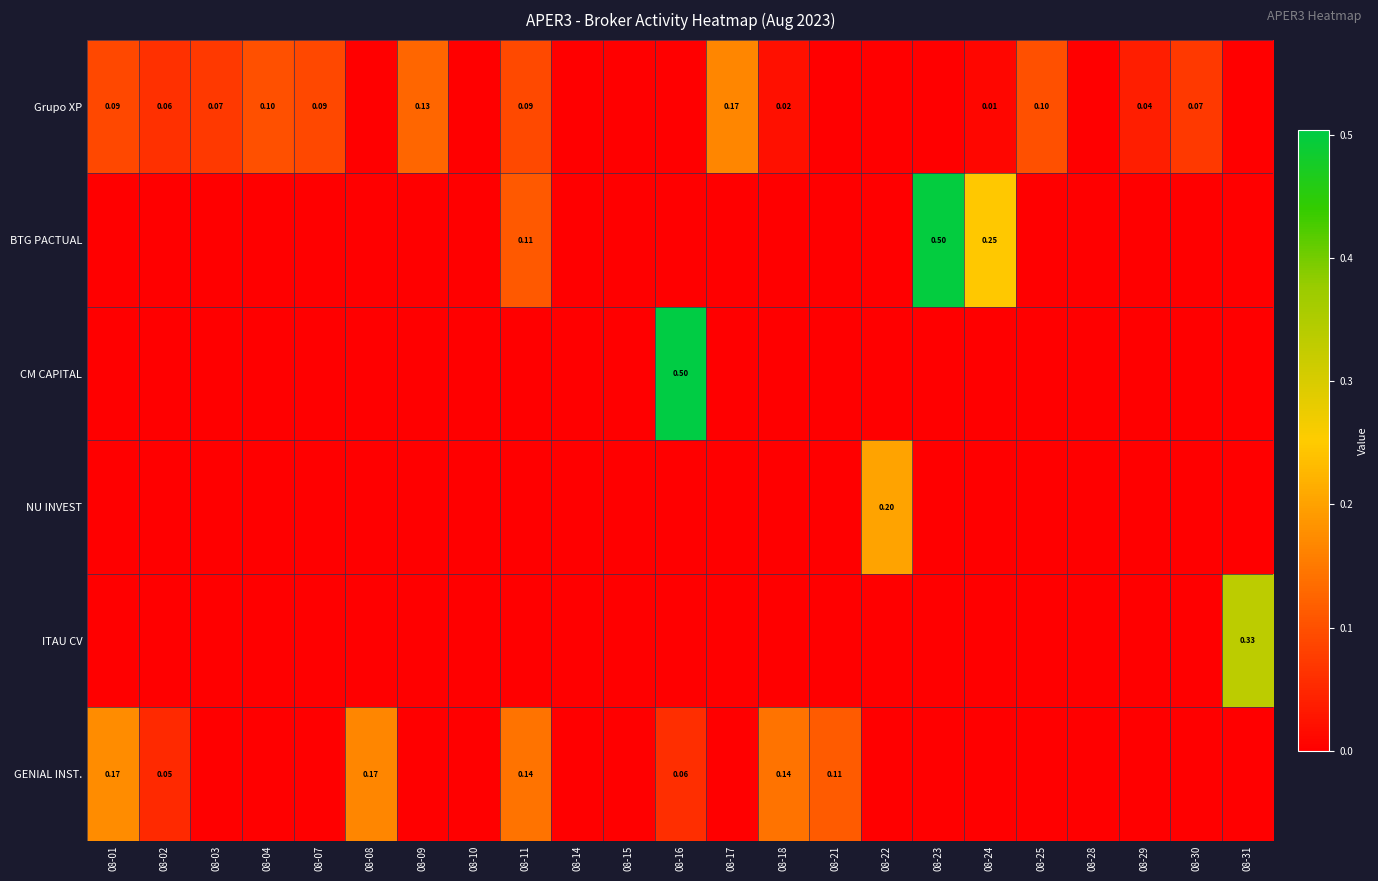

At which category does the chart reach its peak across all series?

08-16